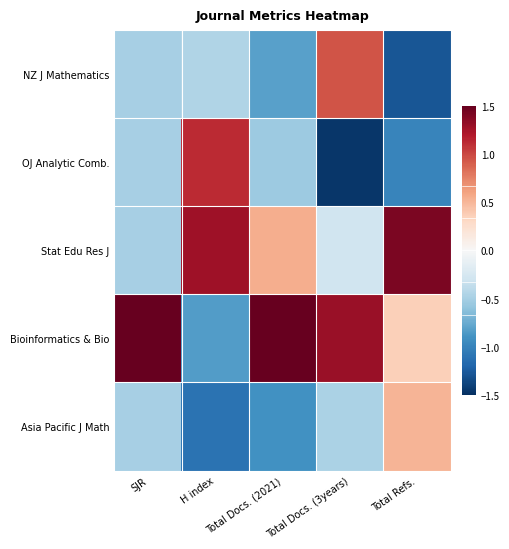

What is the total value across all series at SJR?

-0.5